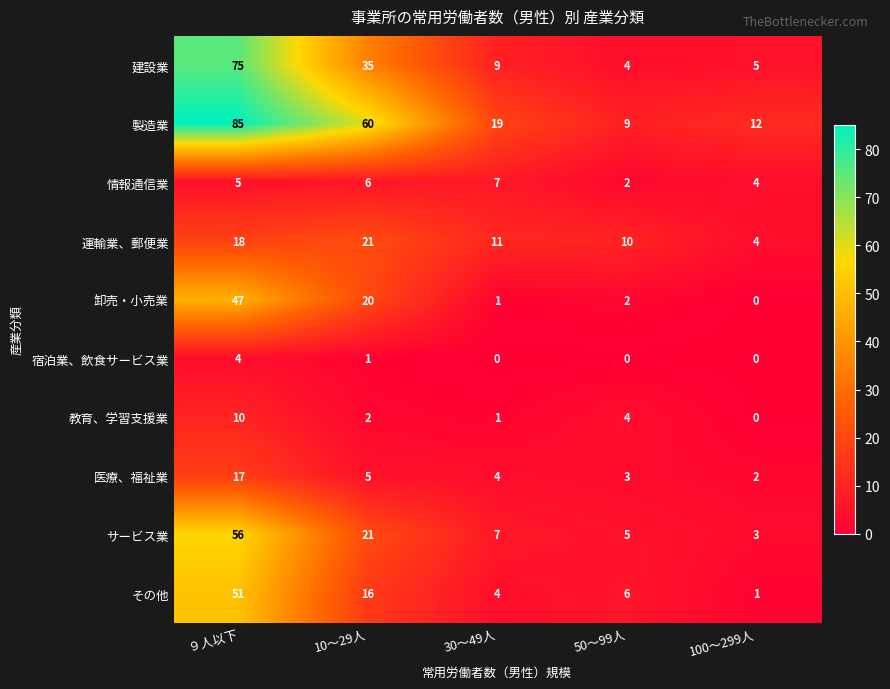

How many series are shown in this chart?

10